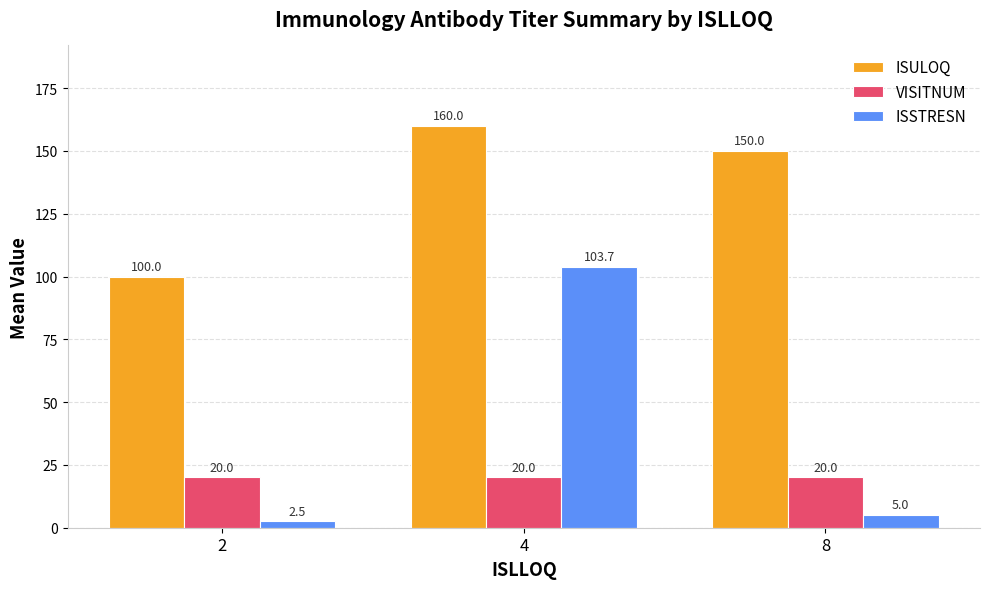

How many bars are there in total?

9